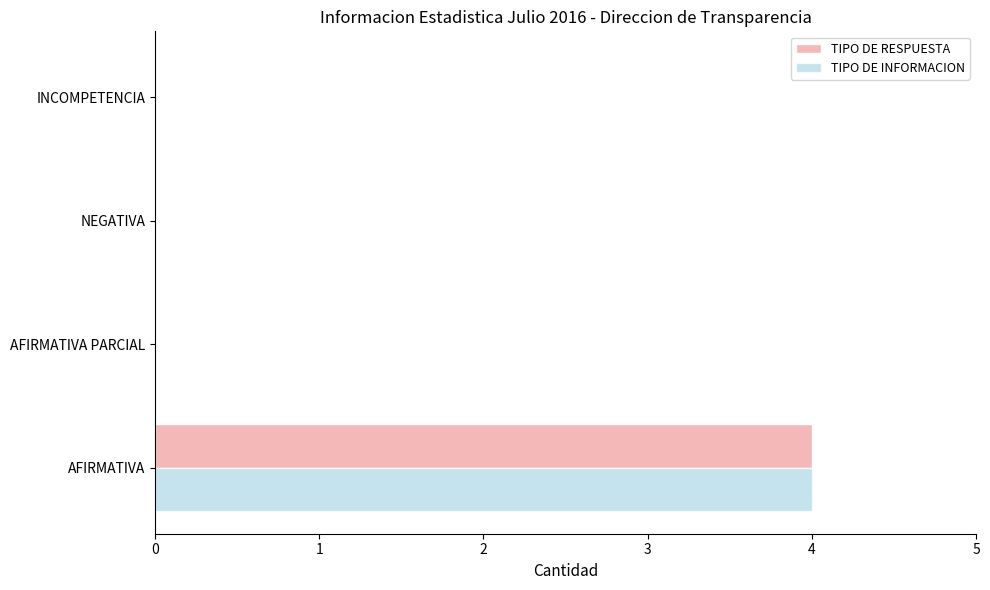

At which category is the sum across all series the highest?

AFIRMATIVA